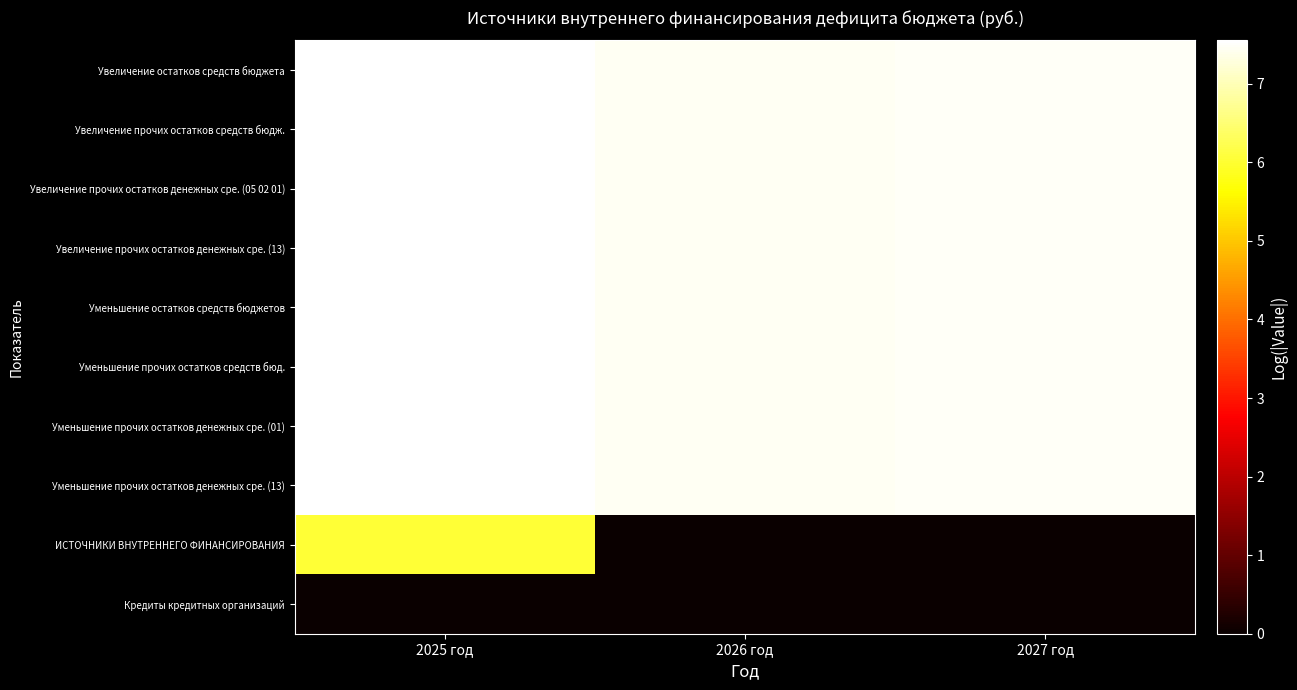

Which series has the largest range (max minus min)?

ИСТОЧНИКИ ВНУТРЕННЕГО ФИНАНСИРОВАНИЯ